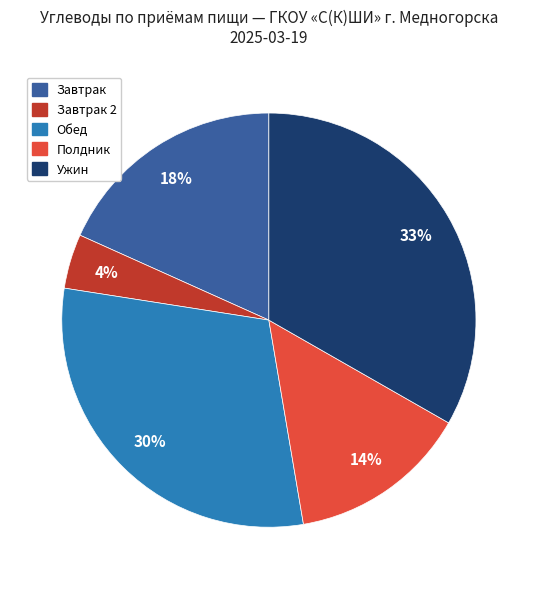

Count the number of slices in the pie.

5